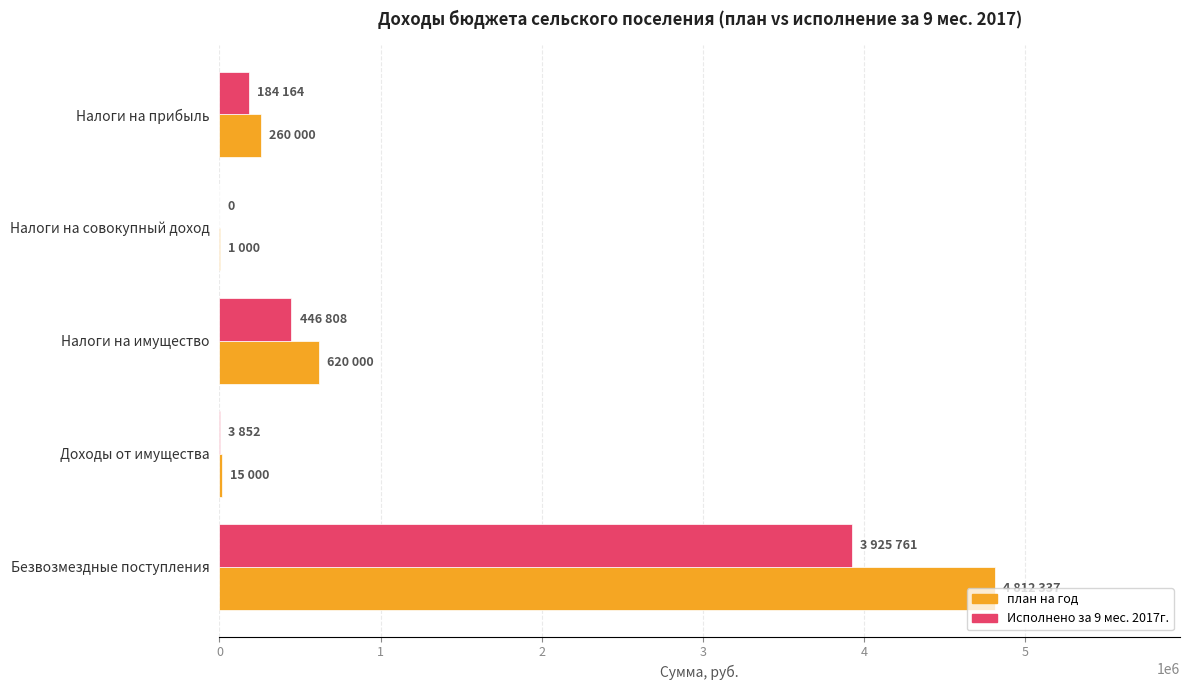

Count the number of categories in the chart.

5